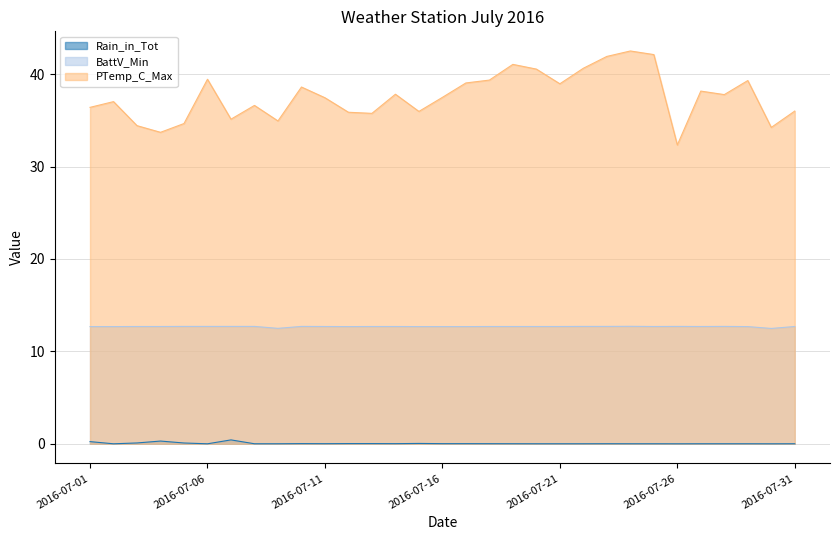

True or false: Rain_in_Tot and BattV_Min cross at least once.

False